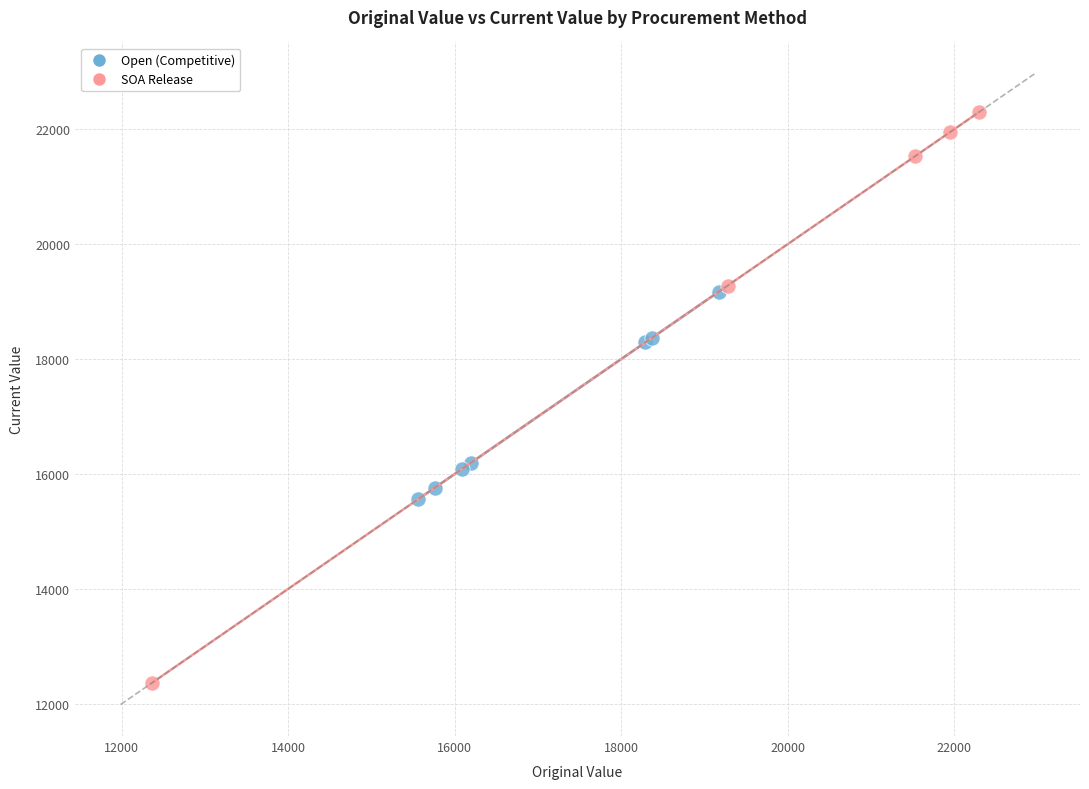

What are all the series names shown in the legend?

Open (Competitive), SOA Release